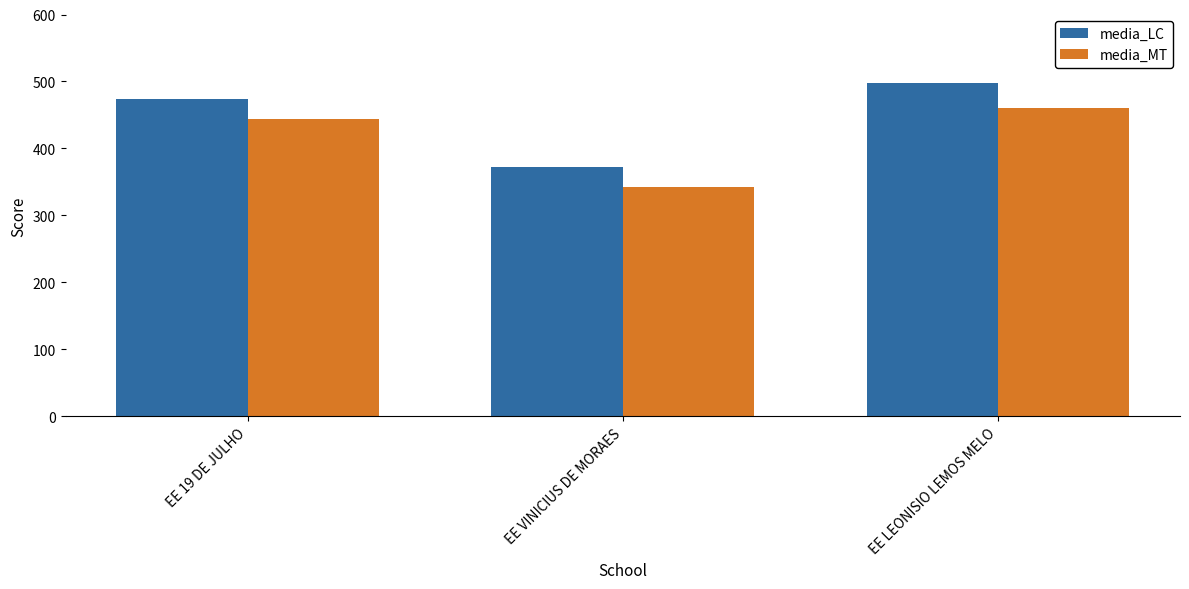

The value of media_MT at EE 19 DE JULHO is 789.3. True or false?

False